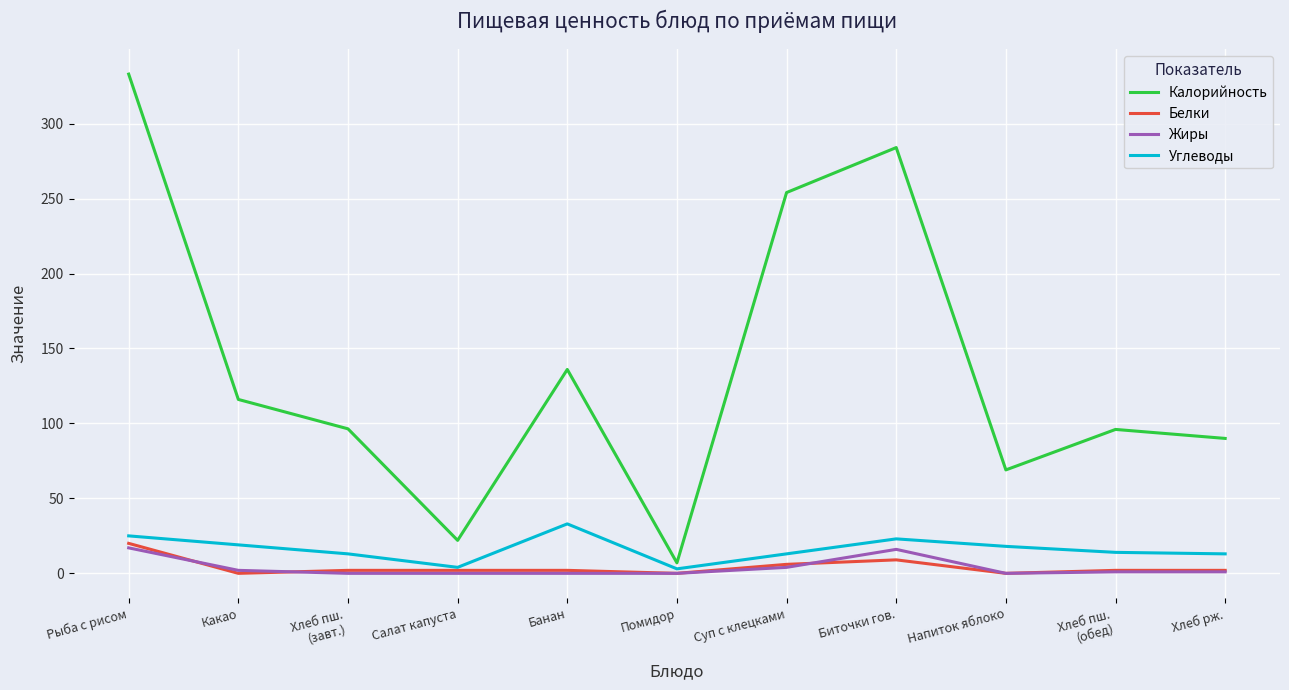

The Калорийность series shows 333.0 at Рыба с рисом. True or false?

True